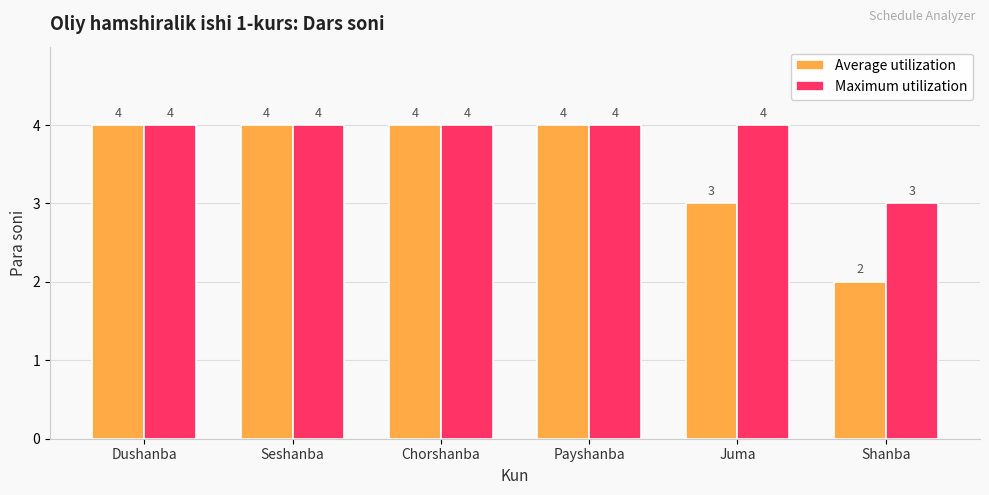

What are all the series names shown in the legend?

Average utilization, Maximum utilization